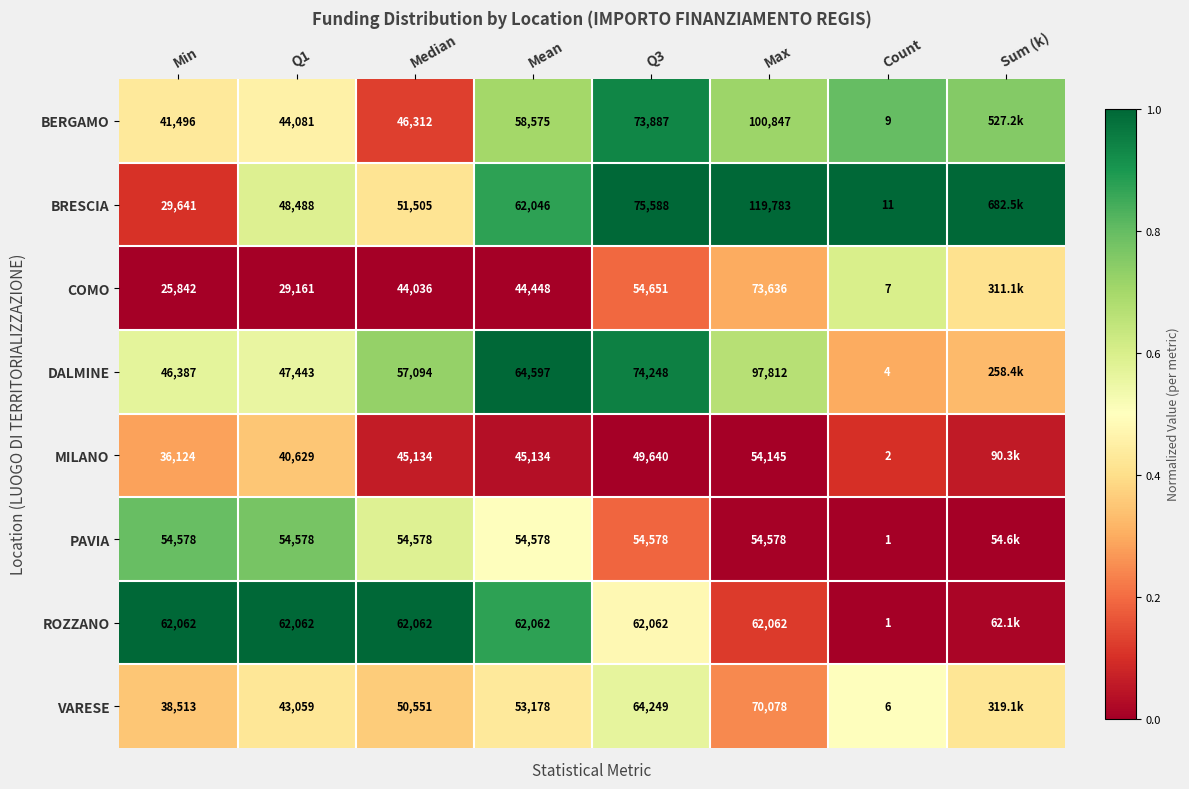

Between Median and Max, which series saw the biggest shift?

BRESCIA